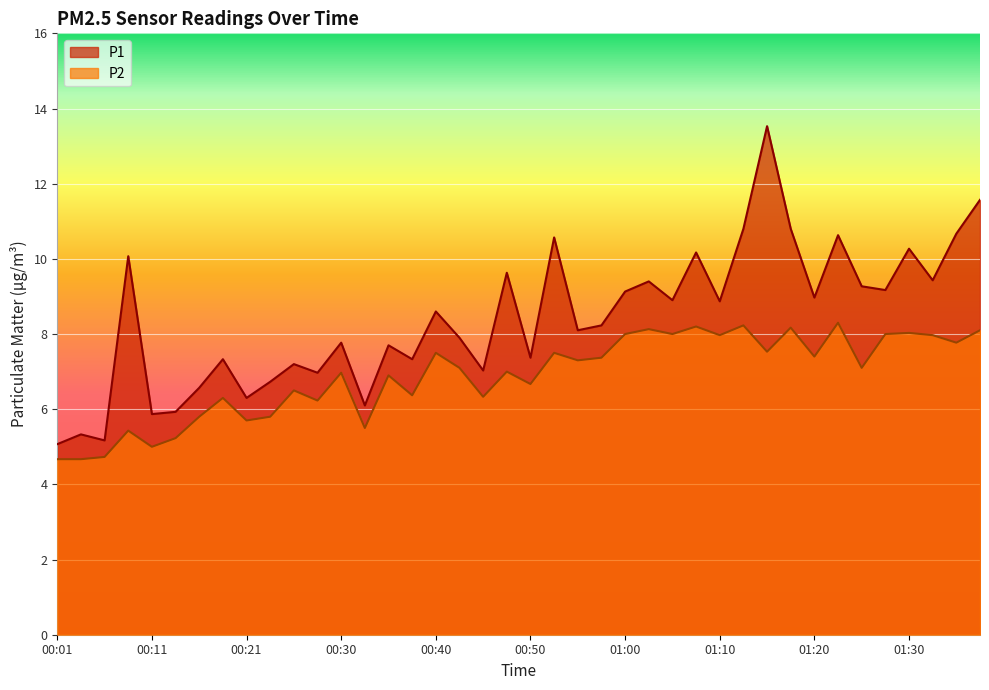

True or false: P1 has a value of 8.2 at 00:58.

True